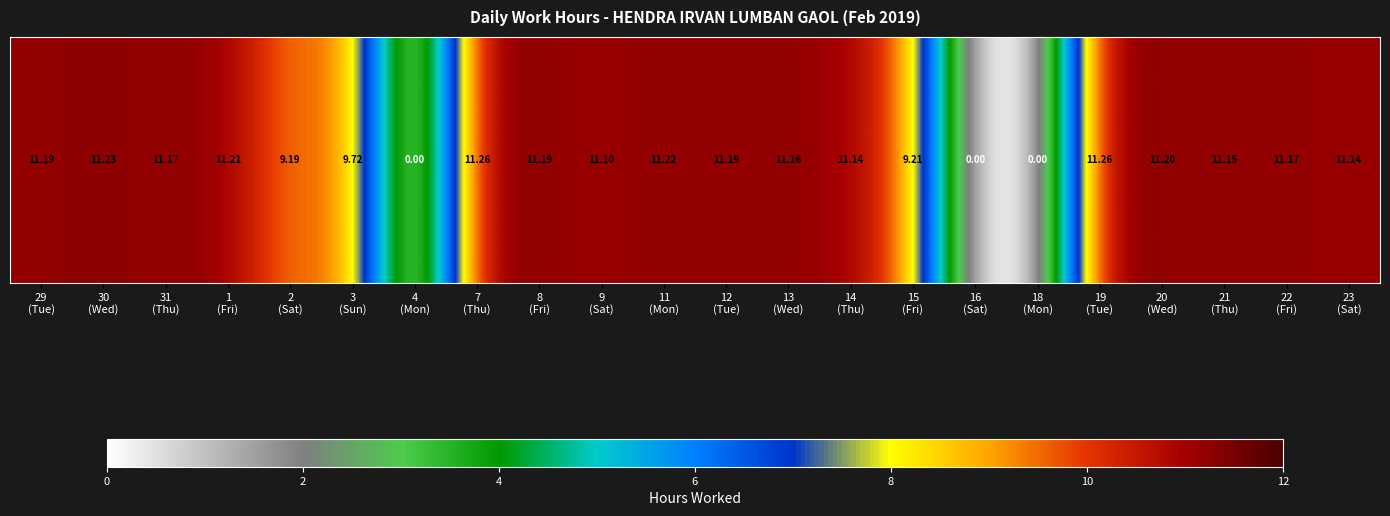

Count the number of data series in this chart.

1